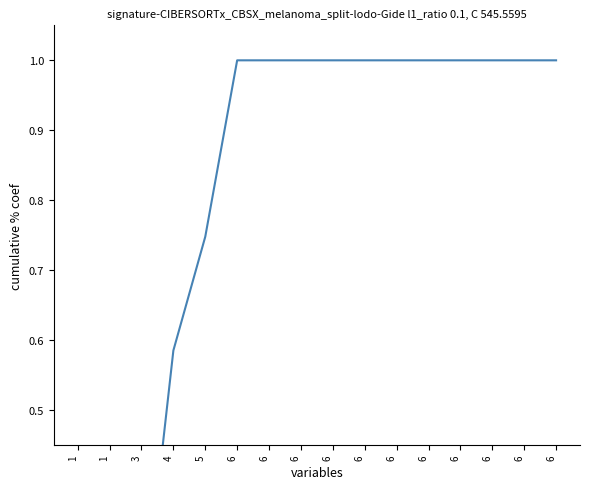

Which label corresponds to the smallest value in the chart?

1